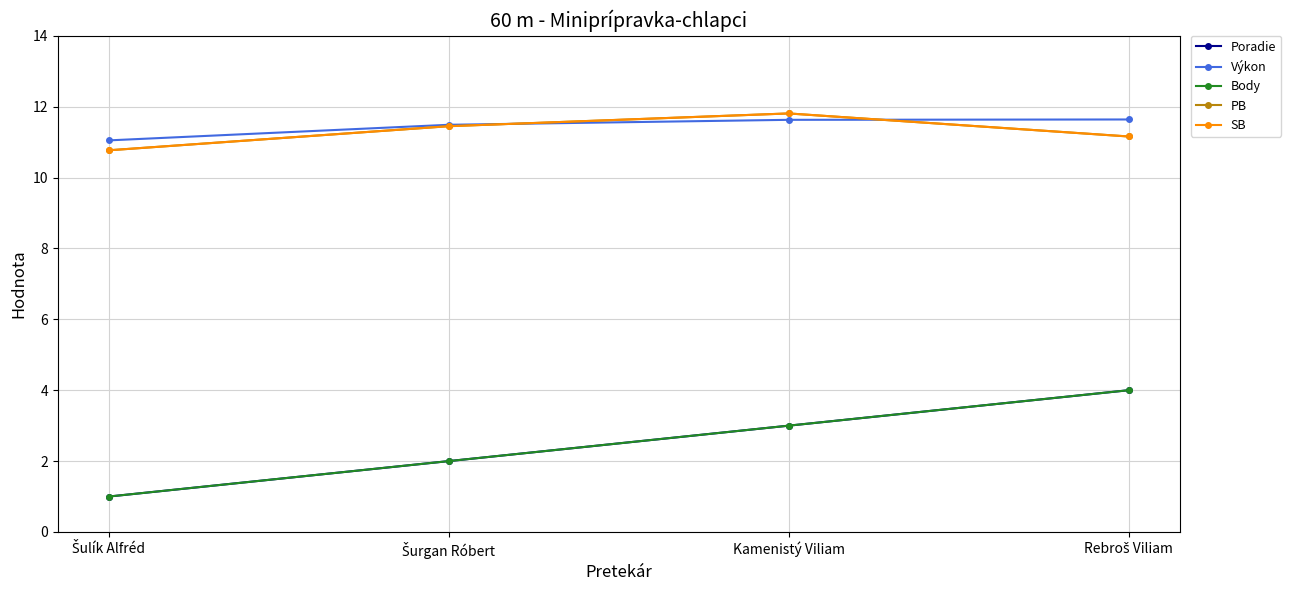

Is this an area chart (filled region under the line)?

No